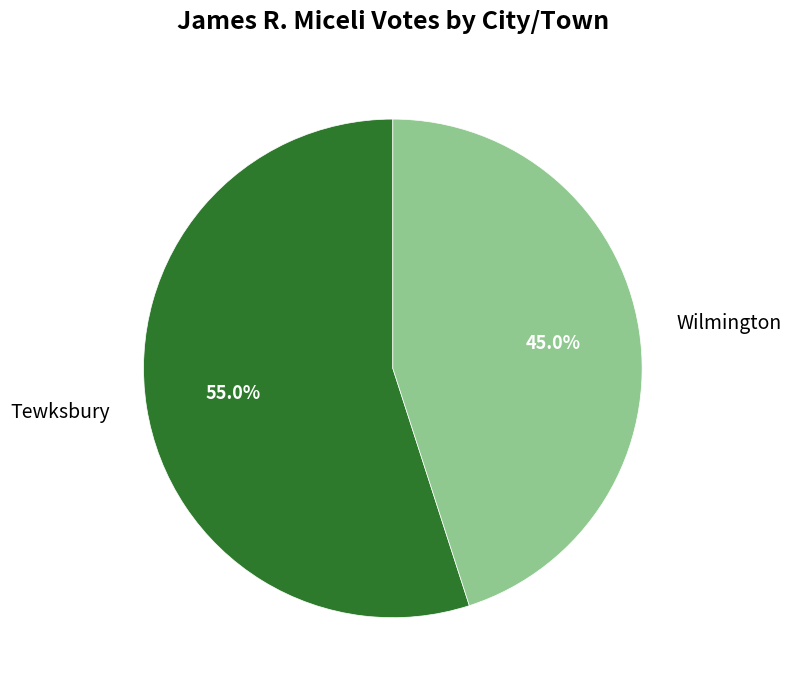

How many slices are in this pie chart?

2